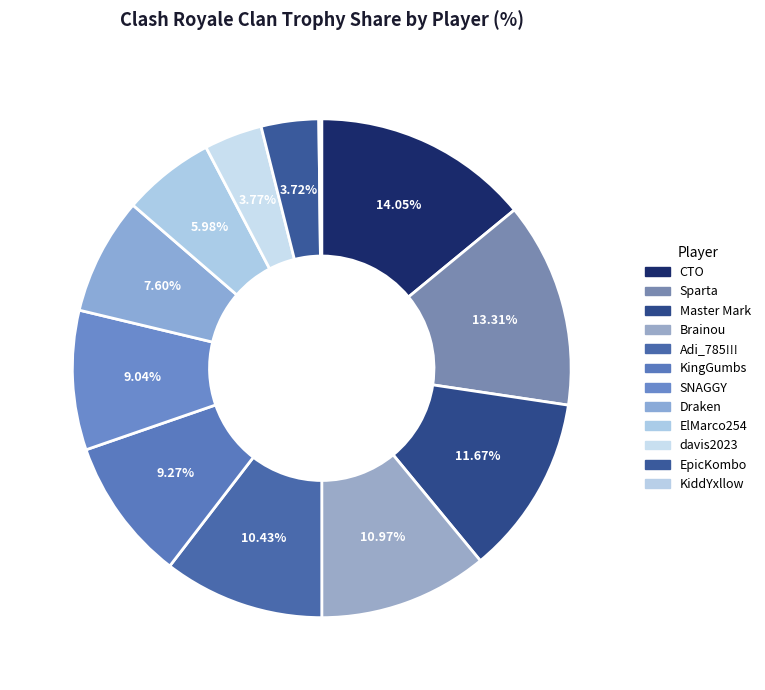

Do KingGumbs and davis2023 together represent more than half of the pie?

No